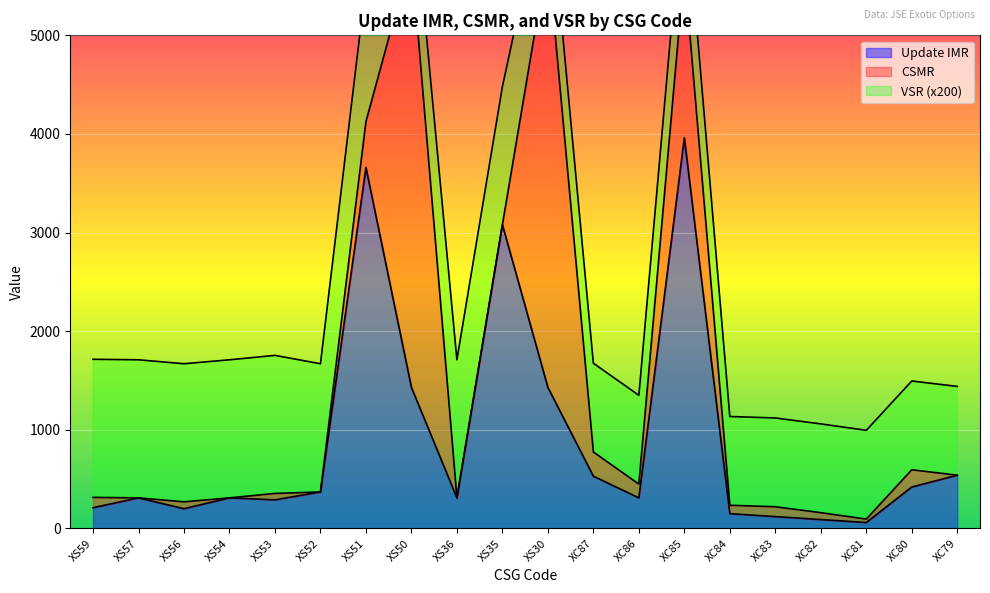

What is the maximum value for Update IMR?

3960